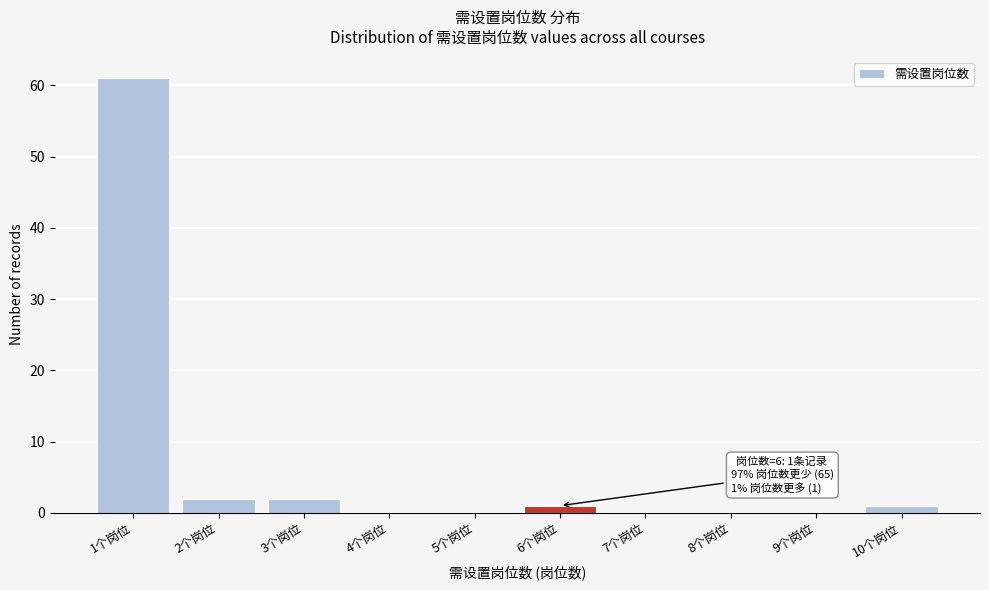

Reading left to right, transcribe all the data shown in this chart.

1个岗位=61	2个岗位=2	3个岗位=2	4个岗位=0	5个岗位=0	6个岗位=1	7个岗位=0	8个岗位=0	9个岗位=0	10个岗位=1